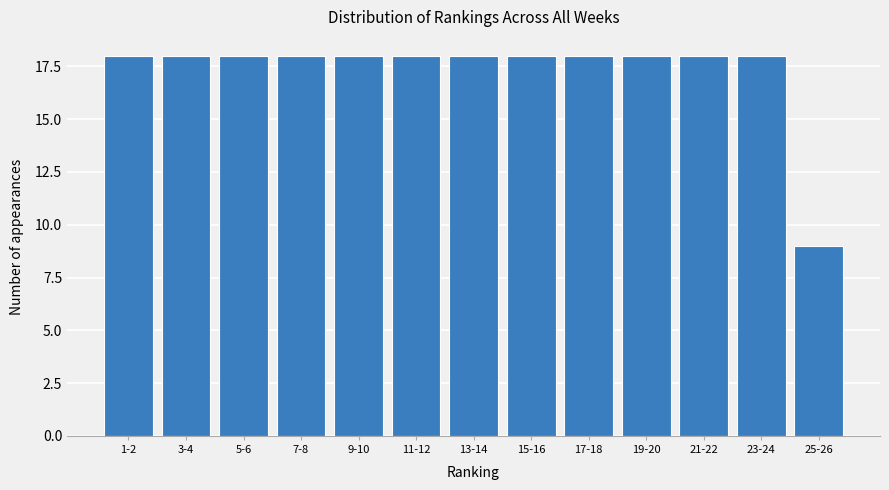

Reading left to right, extract all data points from this chart.

1-2=18	3-4=18	5-6=18	7-8=18	9-10=18	11-12=18	13-14=18	15-16=18	17-18=18	19-20=18	21-22=18	23-24=18	25-26=9